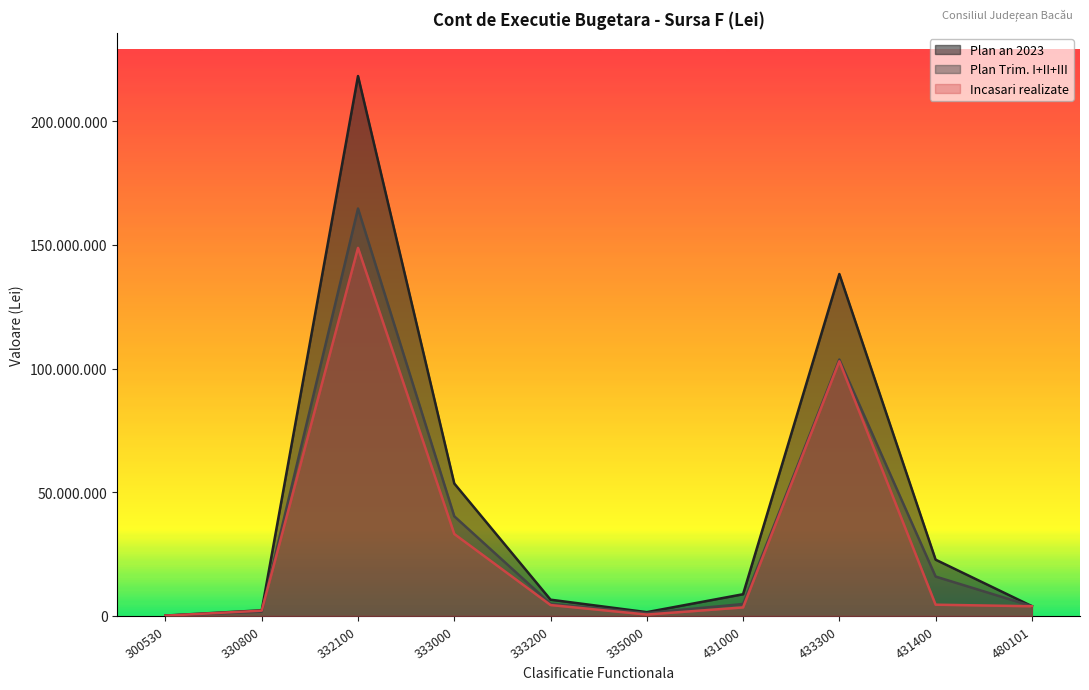

At which category does Incasari realizate reach its first local peak?

332100